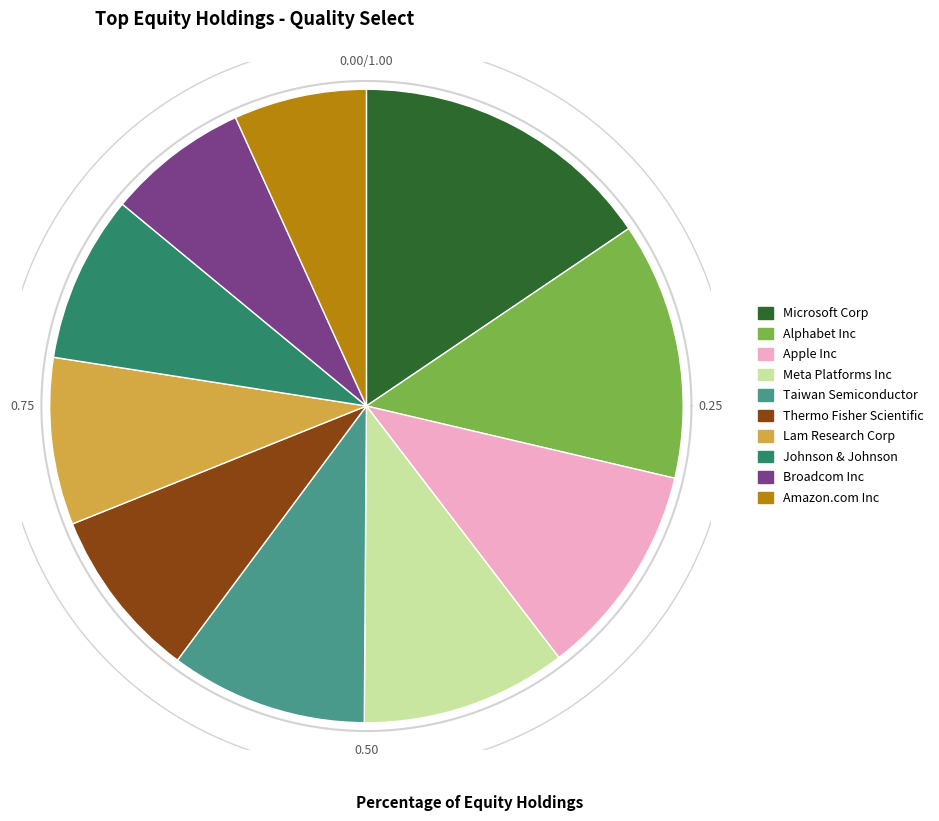

Combined, do Amazon.com Inc and Thermo Fisher Scientific account for over 50%?

No